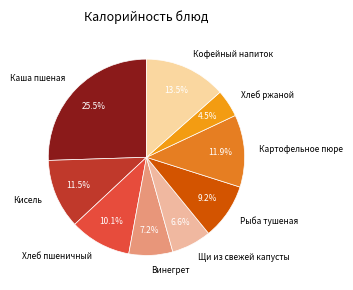

Does Каша пшеная account for over 50% of the chart?

No